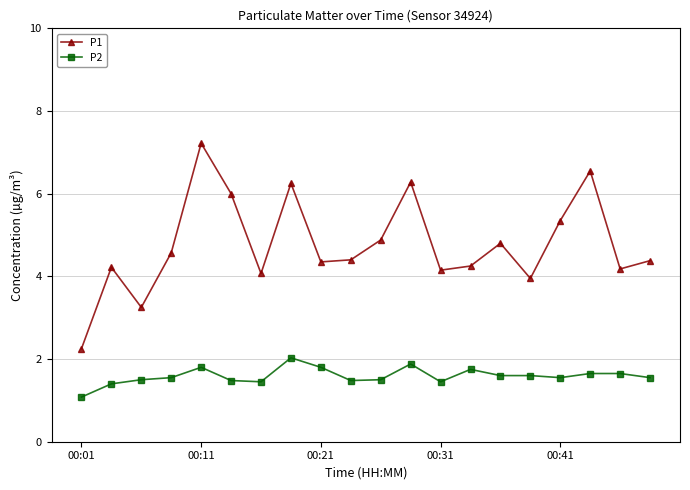

Which series has the widest spread of values?

P1